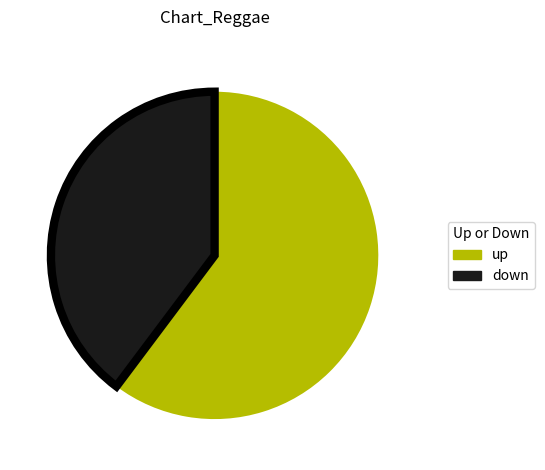

Which slice is the largest?

up